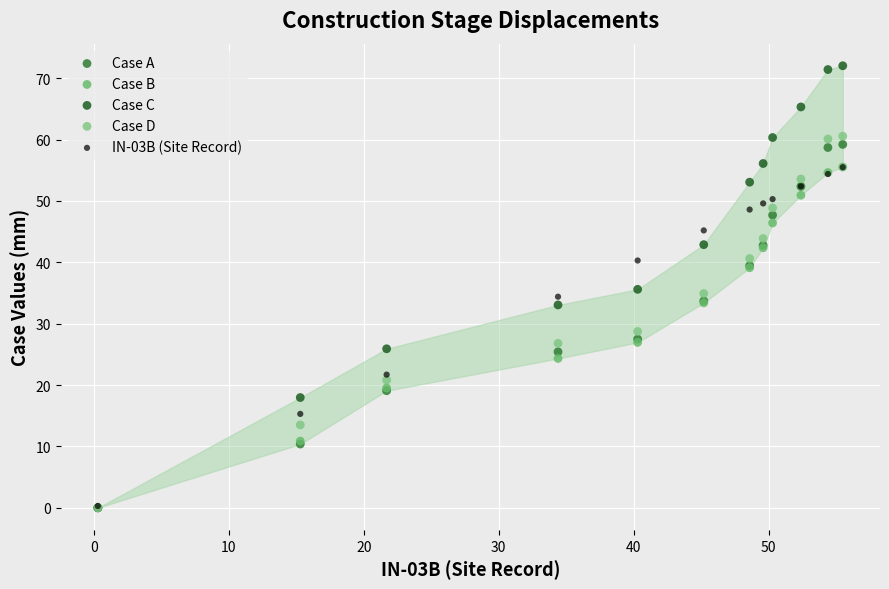

What are all the series names shown in the legend?

Case A, Case B, Case C, Case D, IN-03B (Site Record)